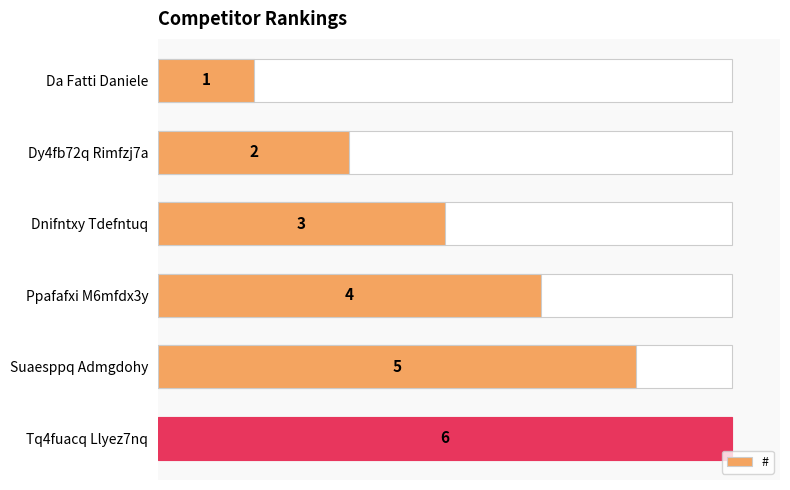

How many bars are there in total?

6